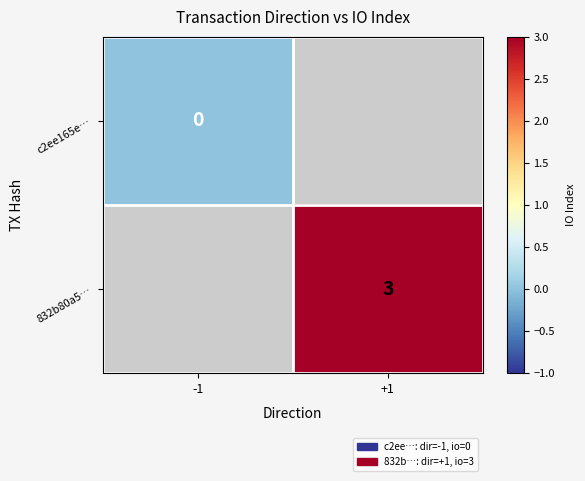

True or false: 832b80a5… has a value of 5 at +1.

False